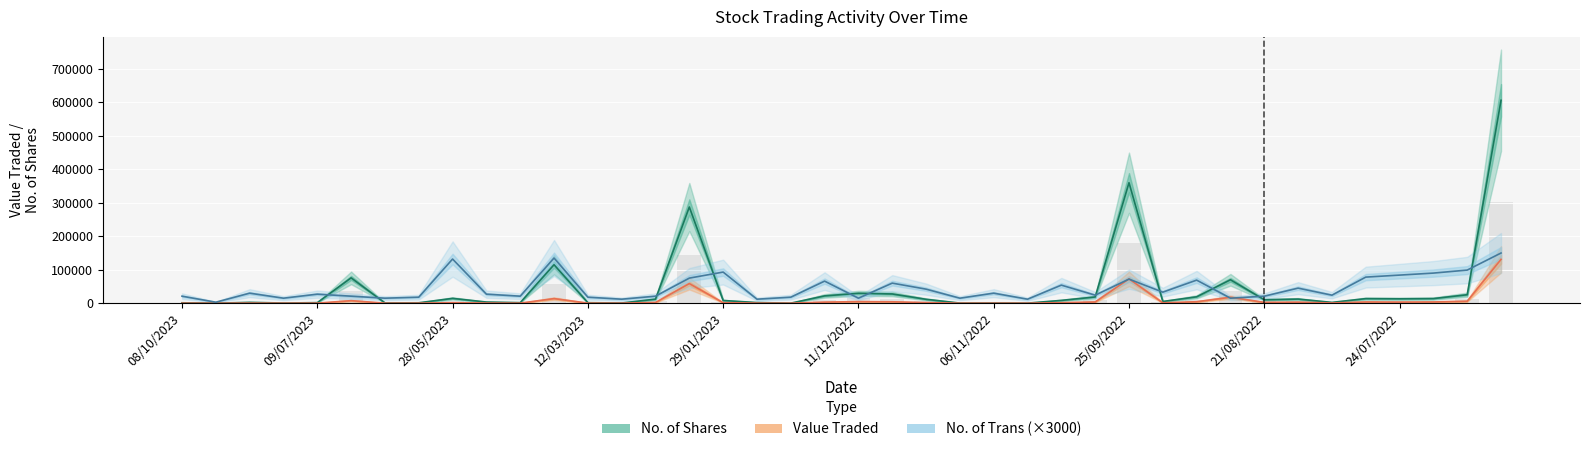

How many bars are there in each group?

3